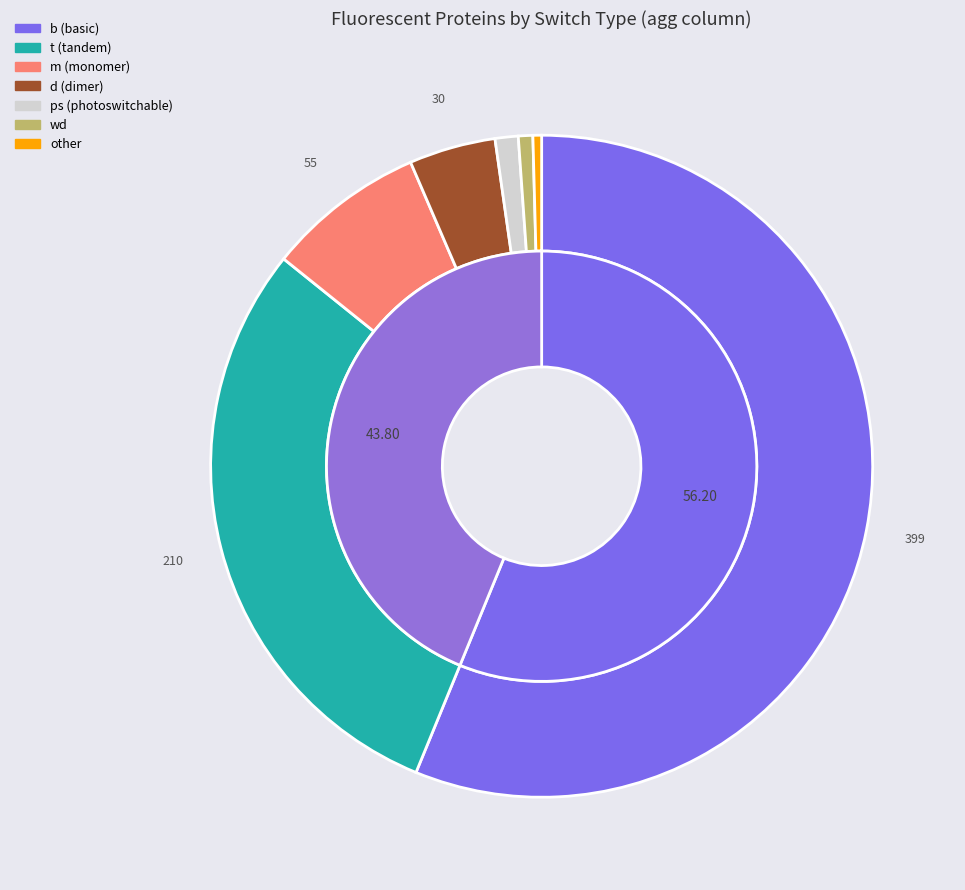

What percentage is the m slice, to the nearest percent?

8%